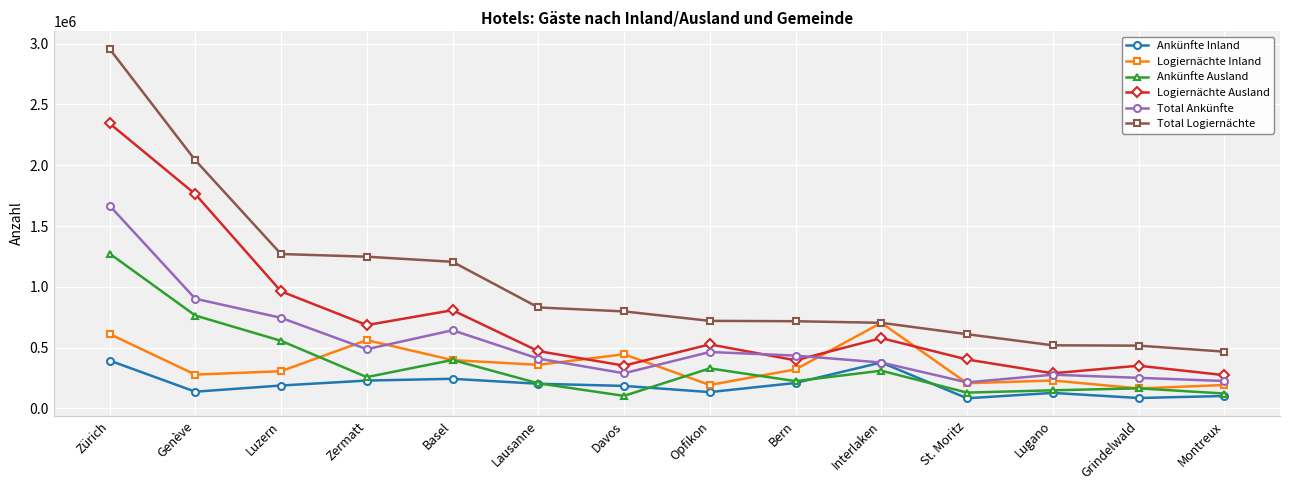

True or false: Total Ankünfte has more than 1 points higher than both neighbors.

True